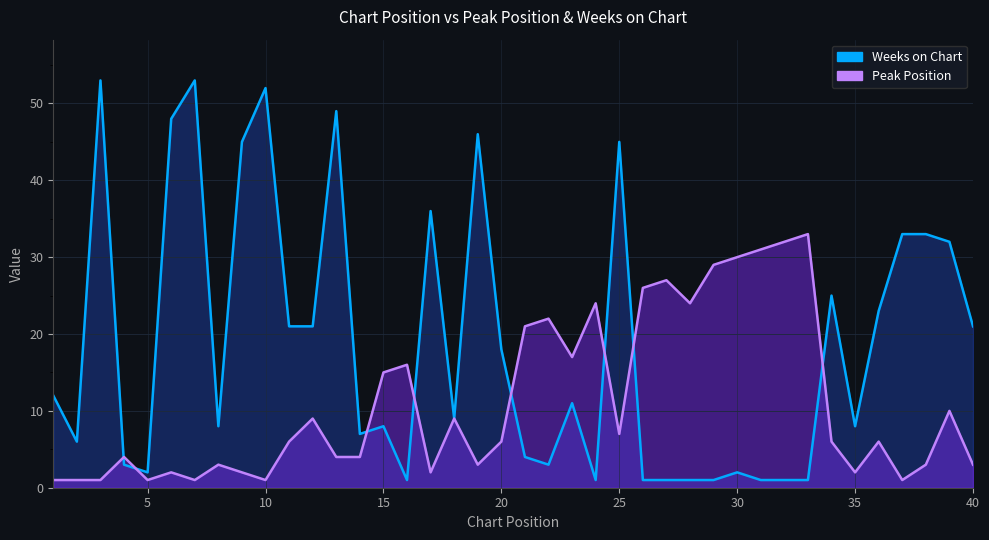

How many interior local peaks does the Weeks on Chart series have?

11